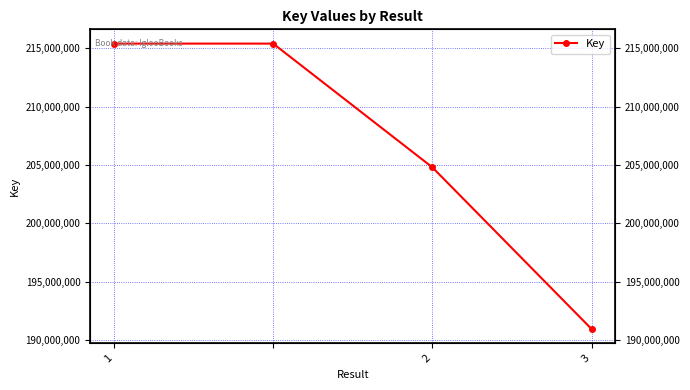

How many lines are shown in the chart?

1